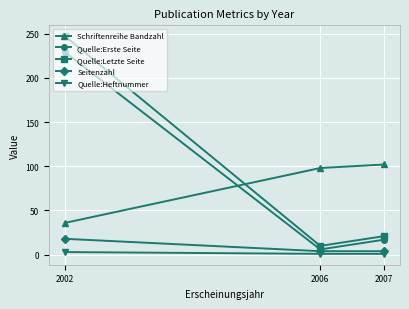

Reading right to left, transcribe all the data shown in this chart.

Schriftenreihe Bandzahl: 2007=102	2006=98	2002=36
Quelle:Erste Seite: 2007=17	2006=6	2002=229
Quelle:Letzte Seite: 2007=21	2006=10	2002=247
Seitenzahl: 2007=4	2006=4	2002=18
Quelle:Heftnummer: 2007=1	2006=1	2002=3